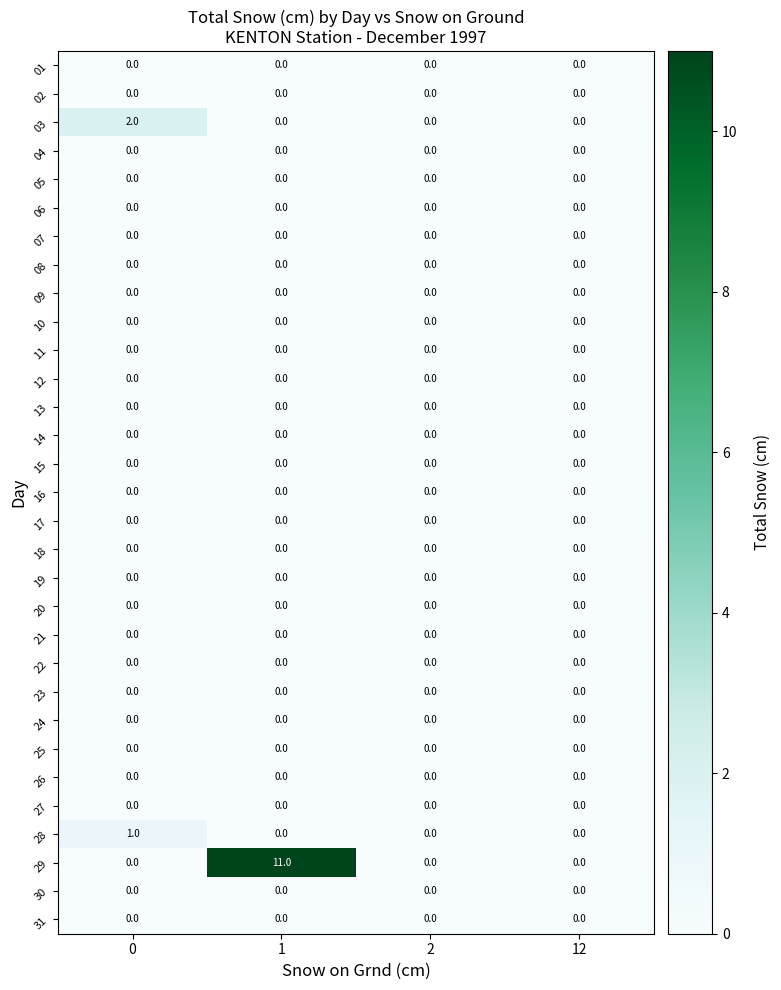

At which category is the sum across all series the highest?

1